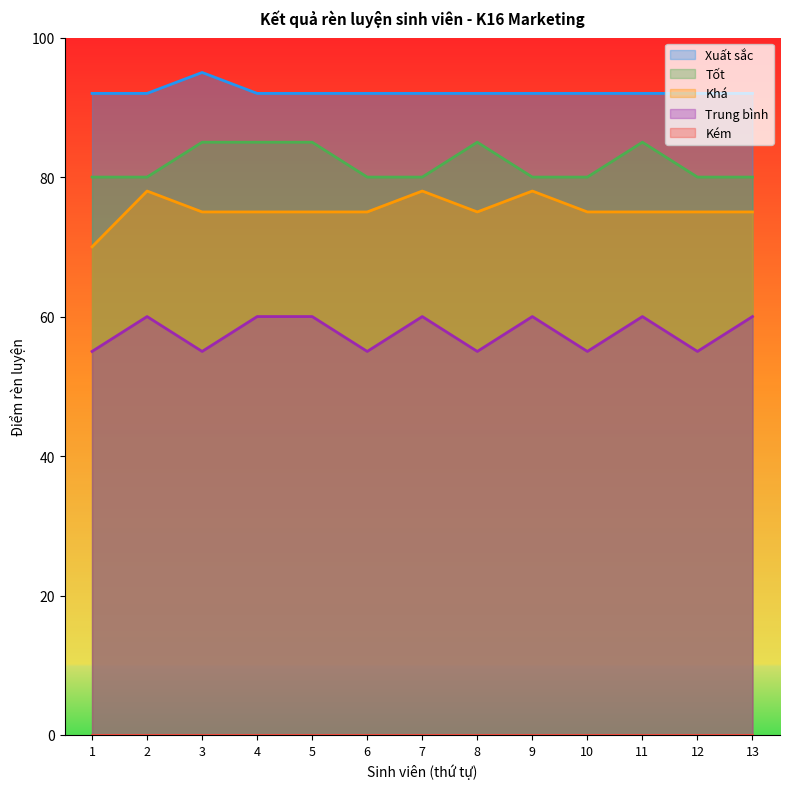

True or false: Khá and Trung bình intersect in this chart.

False